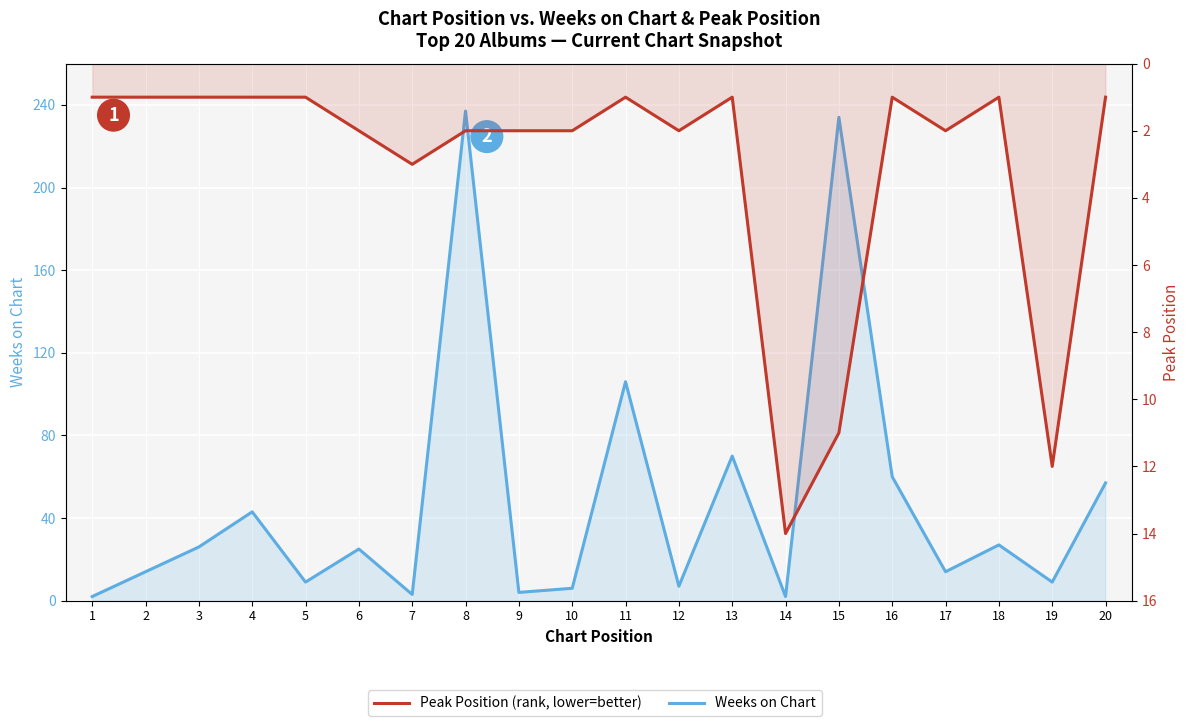

Reading right to left, transcribe all the data shown in this chart.

Weeks on Chart: 20=57	19=9	18=27	17=14	16=60	15=234	14=2	13=70	12=7	11=106	10=6	9=4	8=237	7=3	6=25	5=9	4=43	3=26	2=14	1=2
Peak Position: 20=1	19=12	18=1	17=2	16=1	15=11	14=14	13=1	12=2	11=1	10=2	9=2	8=2	7=3	6=2	5=1	4=1	3=1	2=1	1=1